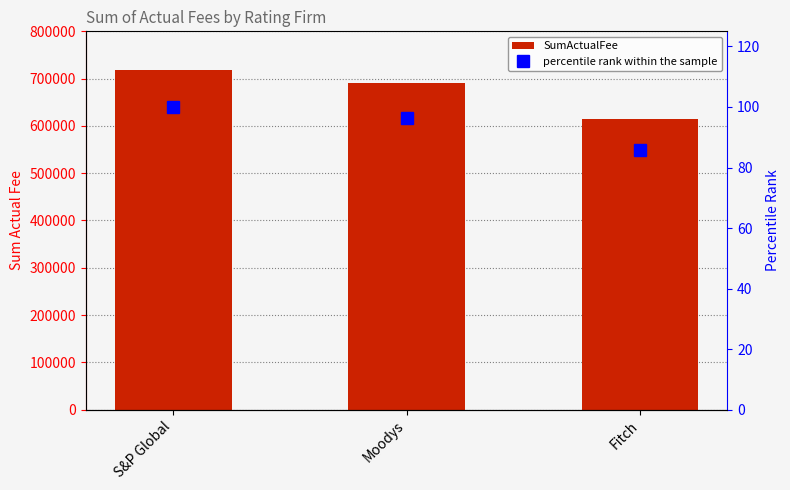

Which series has the largest range (max minus min)?

SumActualFee